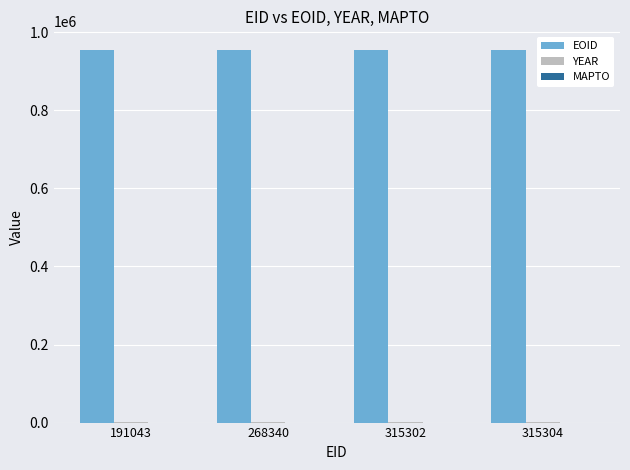

What is the maximum value shown in the chart?

954422